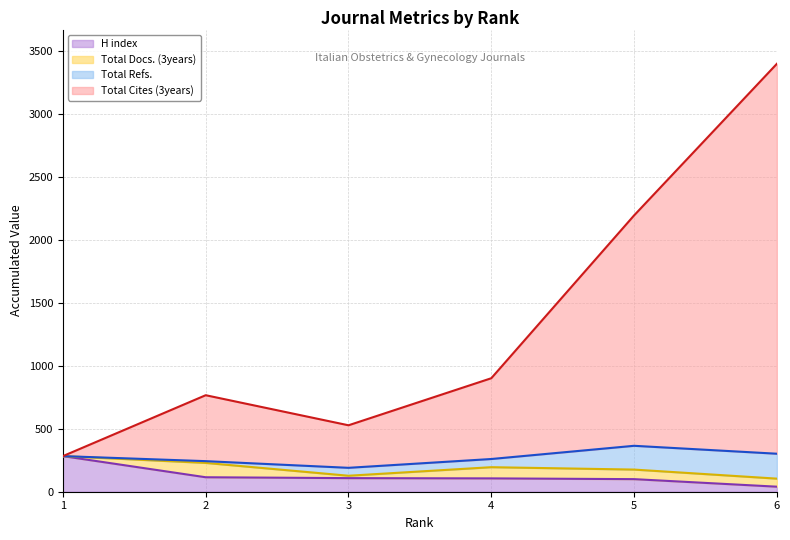

How many values in the Total Cites (3years) series are below 902?

3